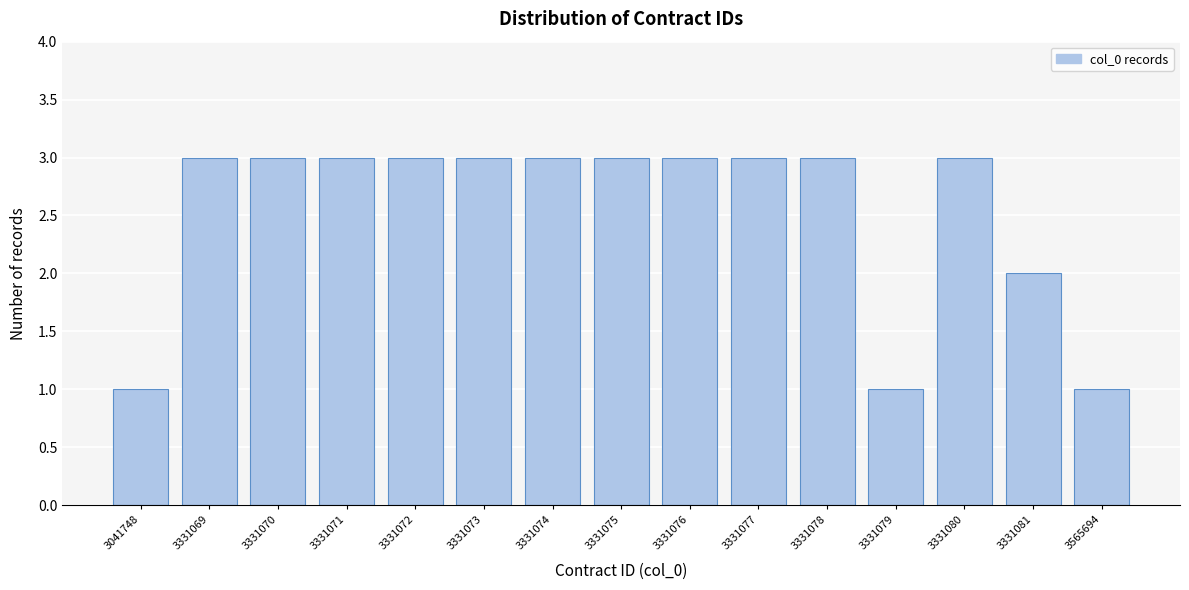

Reading left to right, what are all the values shown in this chart?

3041748=1	3331069=3	3331070=3	3331071=3	3331072=3	3331073=3	3331074=3	3331075=3	3331076=3	3331077=3	3331078=3	3331079=1	3331080=3	3331081=2	3565694=1